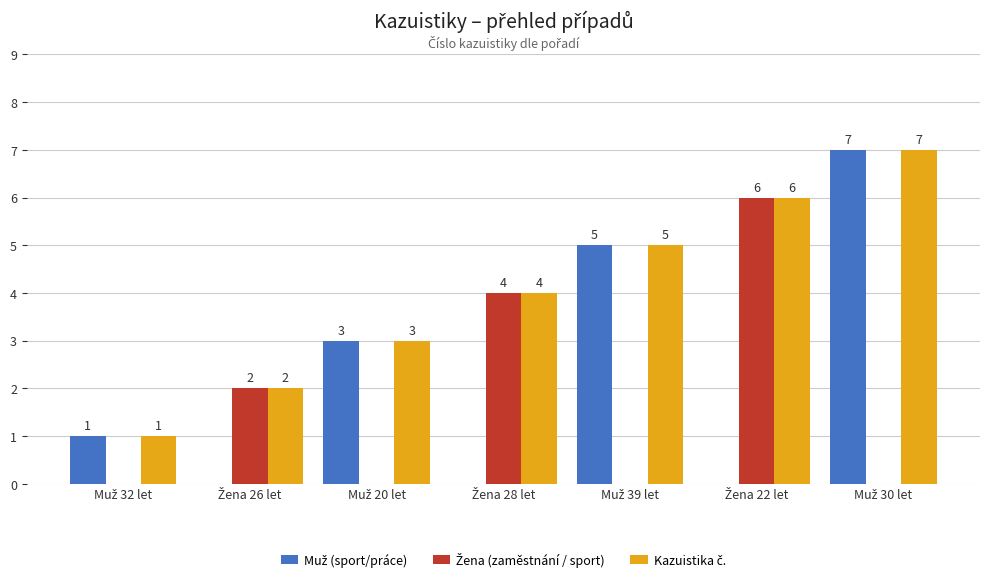

What is the greatest value displayed?

7